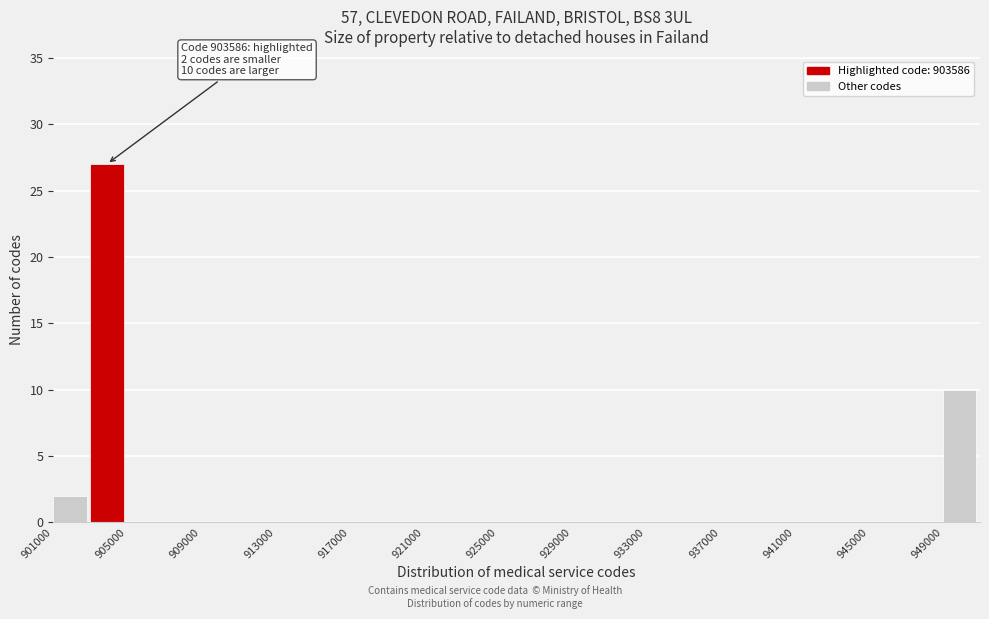

Over which range of the x-axis is the bar tallest?

903000 to 905000